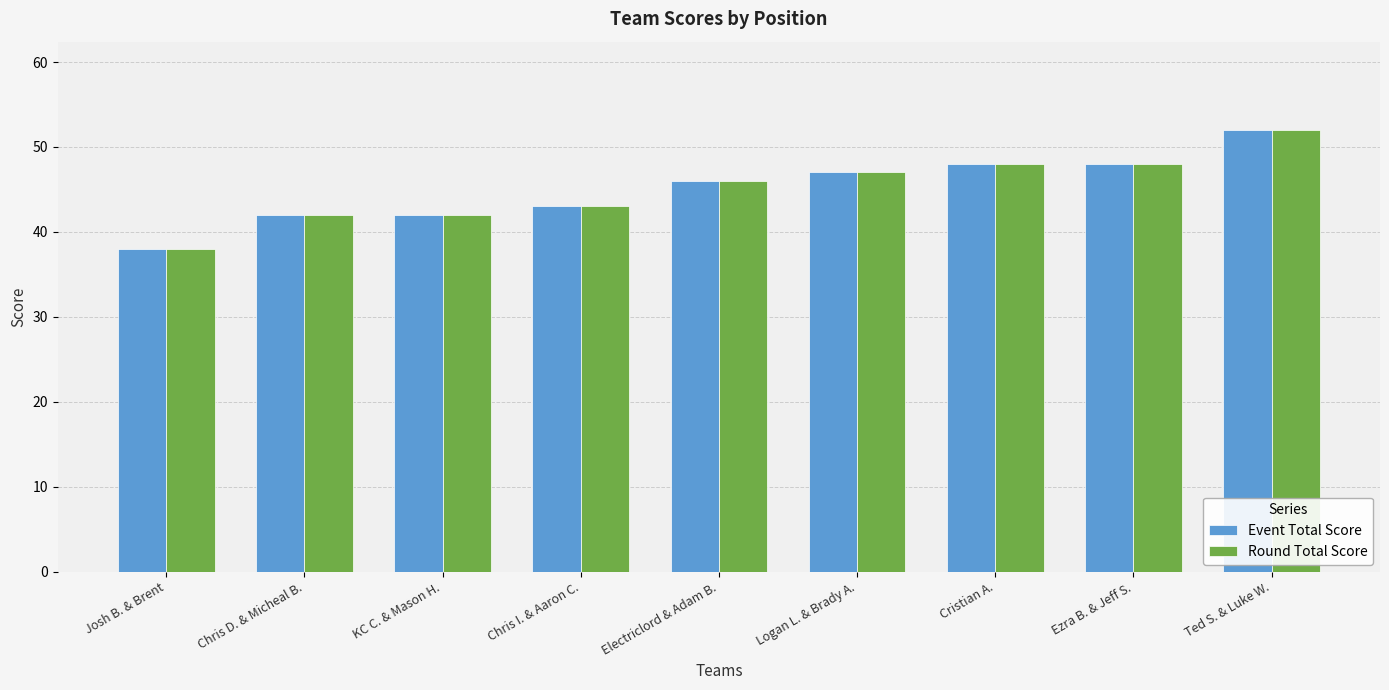

At which category does the chart reach its minimum across all series?

Josh B. & Brent